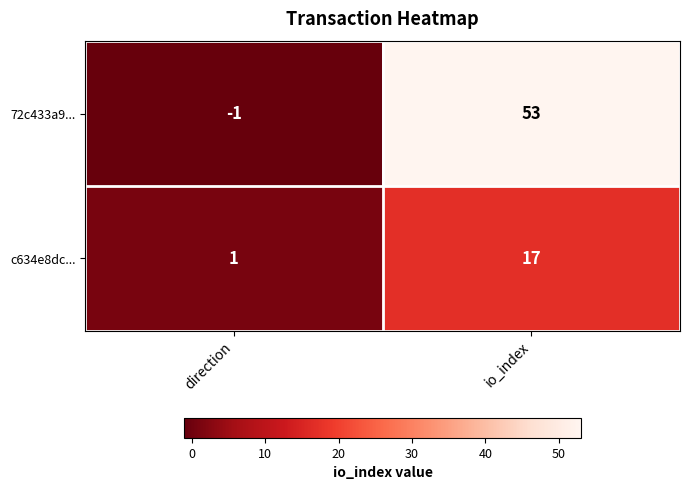

The value of c634e8dc... at direction is 1. True or false?

True